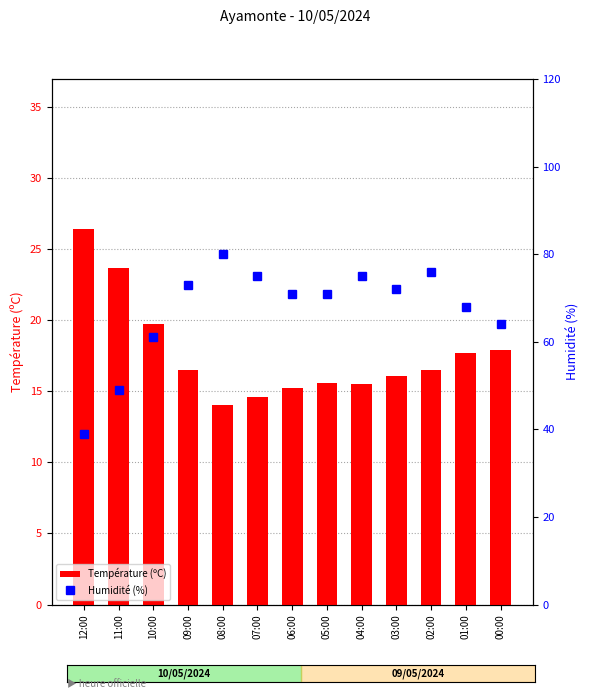

Reading right to left, what are all the values shown in this chart?

Température (ºC): 17.9	17.7	16.5	16.1	15.5	15.6	15.2	14.6	14.0	16.5	19.7	23.7	26.4
Humidité (%): 64.0	68.0	76.0	72.0	75.0	71.0	71.0	75.0	80.0	73.0	61.0	49.0	39.0